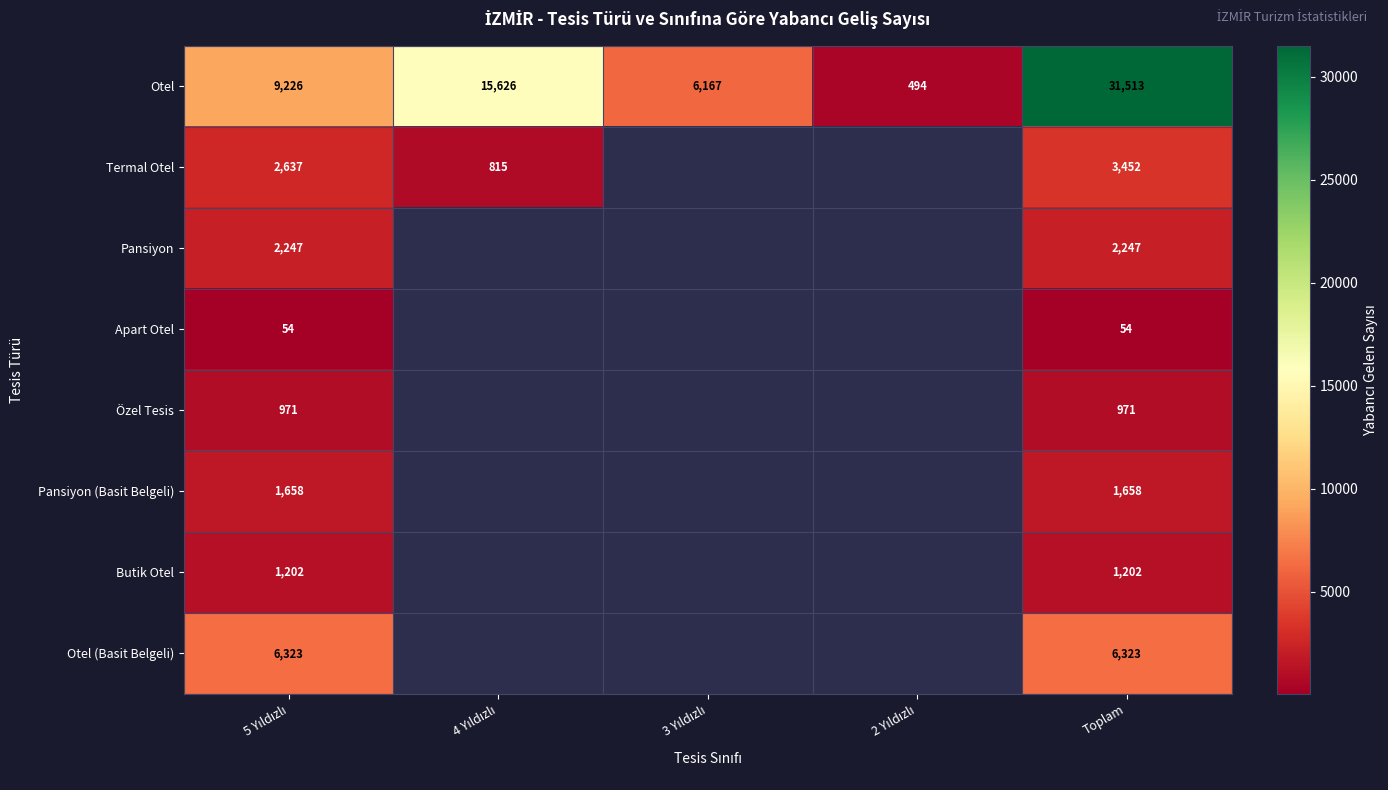

What is the highest value of the Otel series?

31513